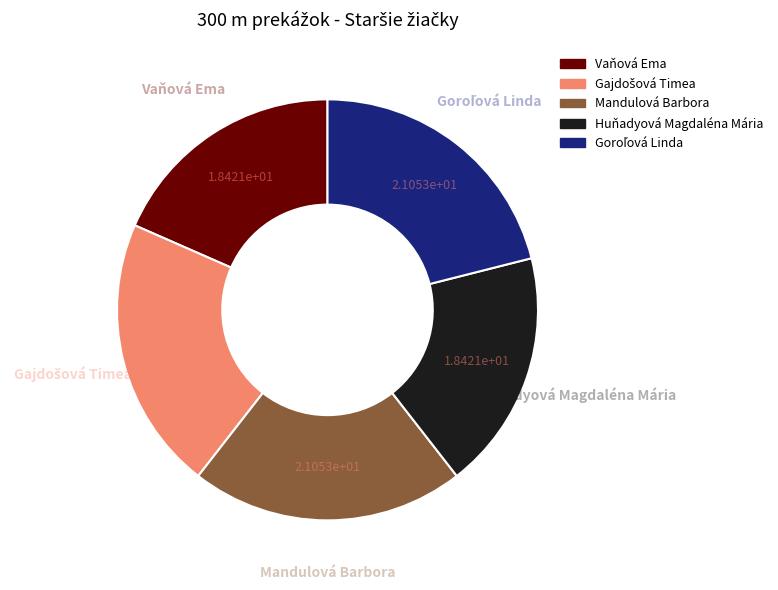

Does Huňadyová Magdaléna Mária represent more than half of the total?

No